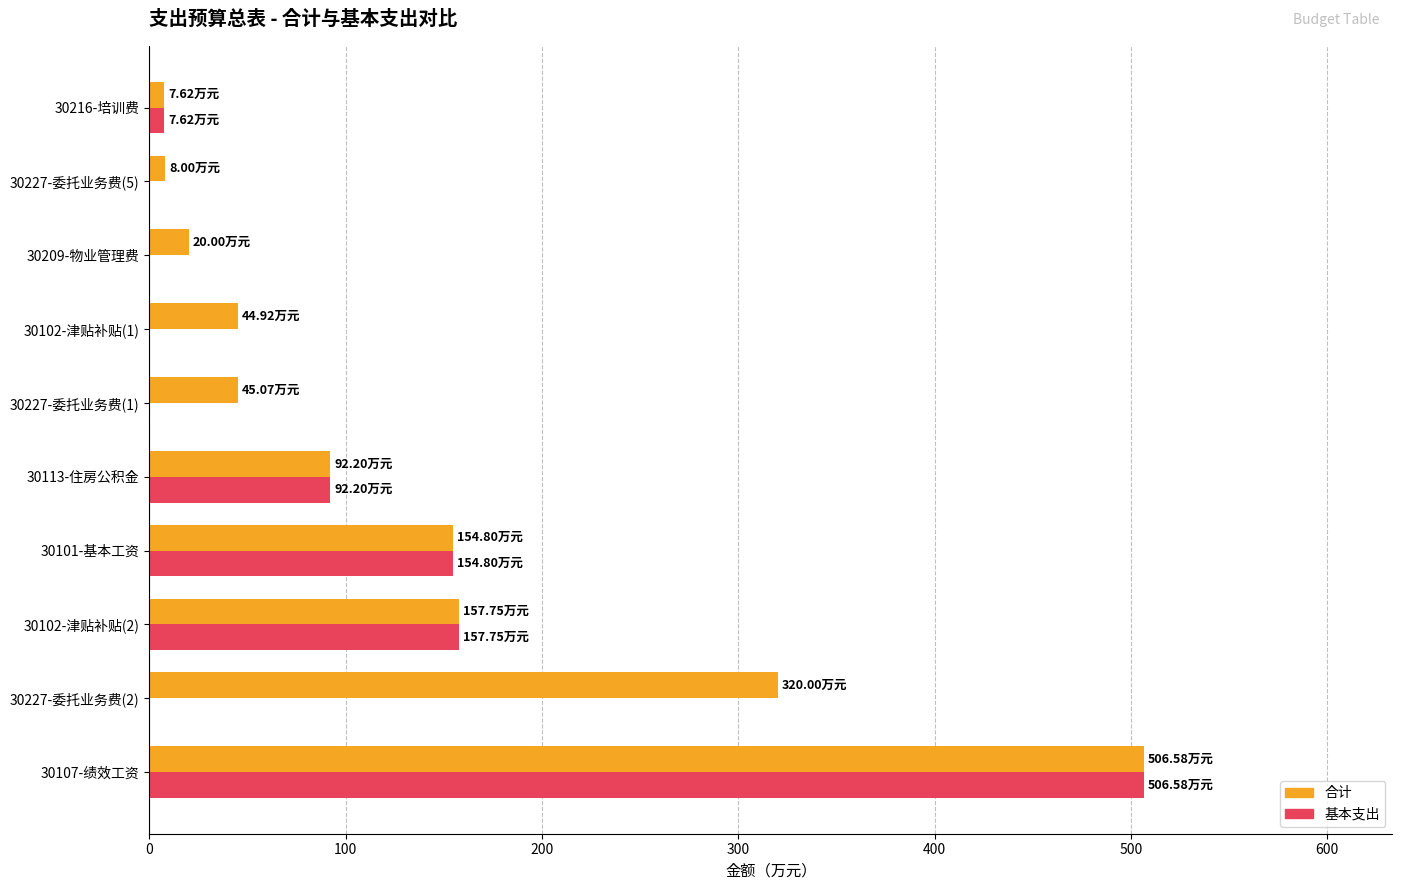

Count the number of data series in this chart.

2